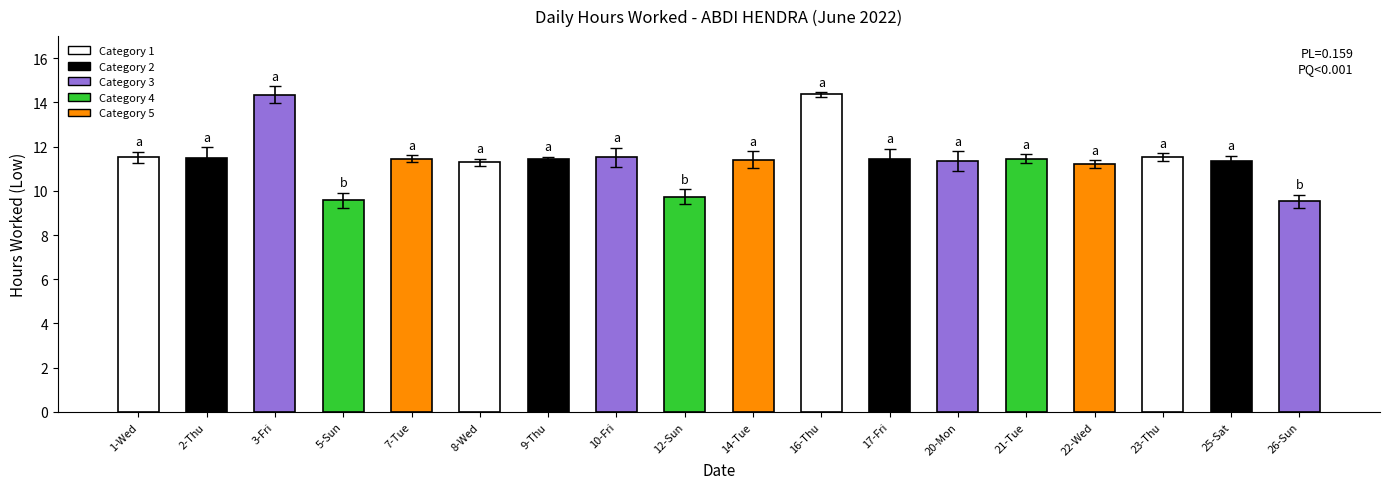

What is the difference between the second highest and minimum values?

4.8